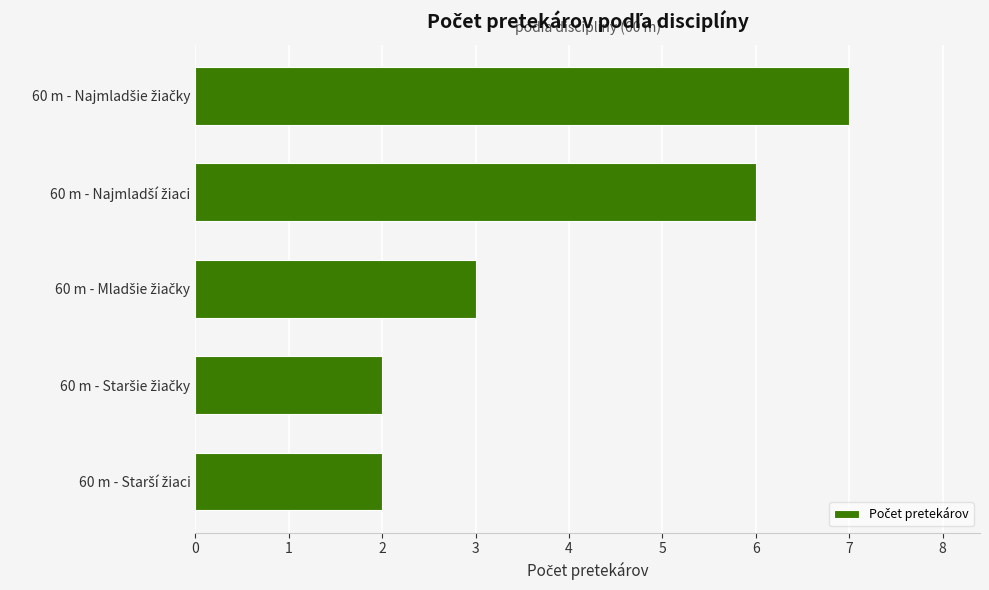

What is the average value?

4